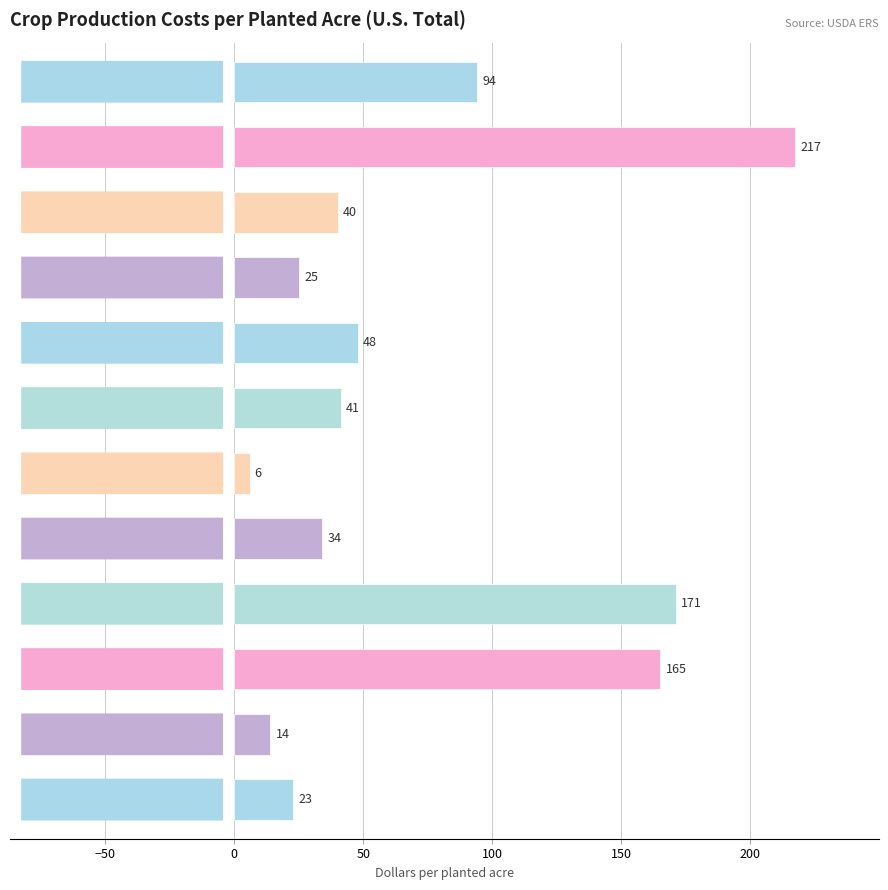

What is the value of the 6th bar from the top?

41.3